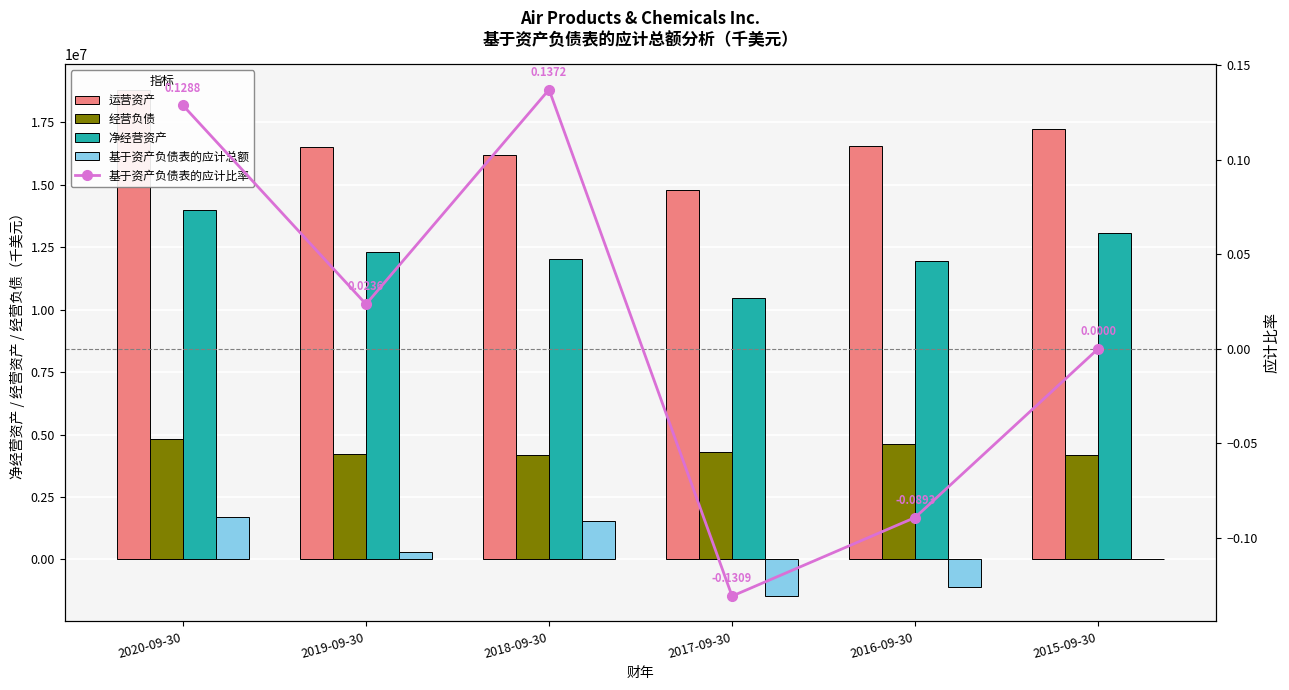

How many categories are shown in the chart?

6